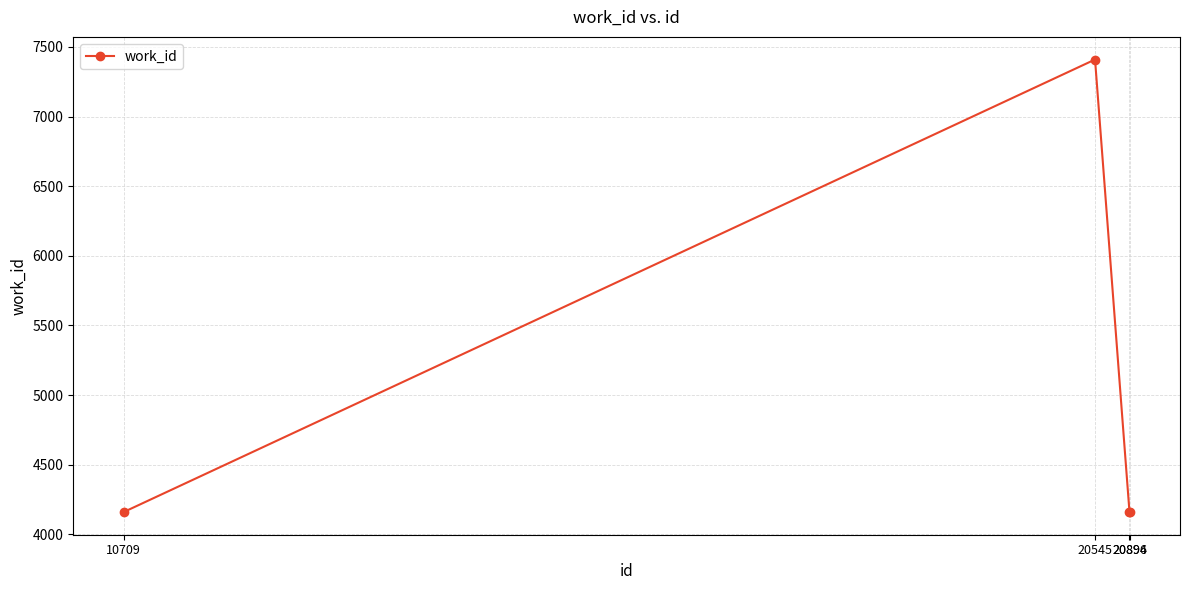

What is the difference between the maximum and second lowest values?

3251